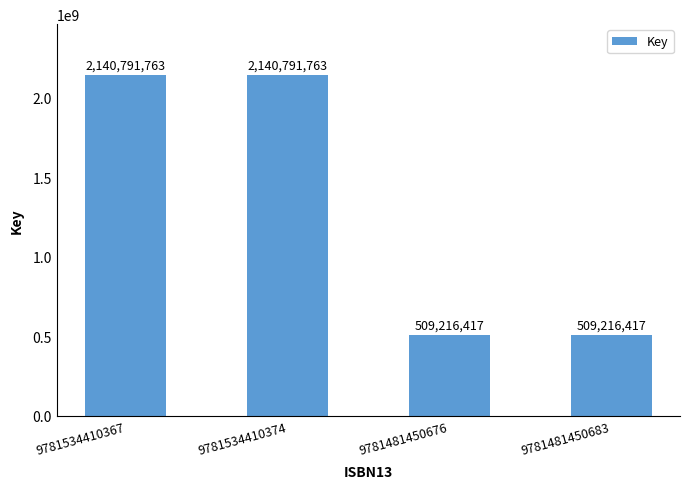

Reading right to left, extract all data points from this chart.

509216417	509216417	2140791763	2140791763